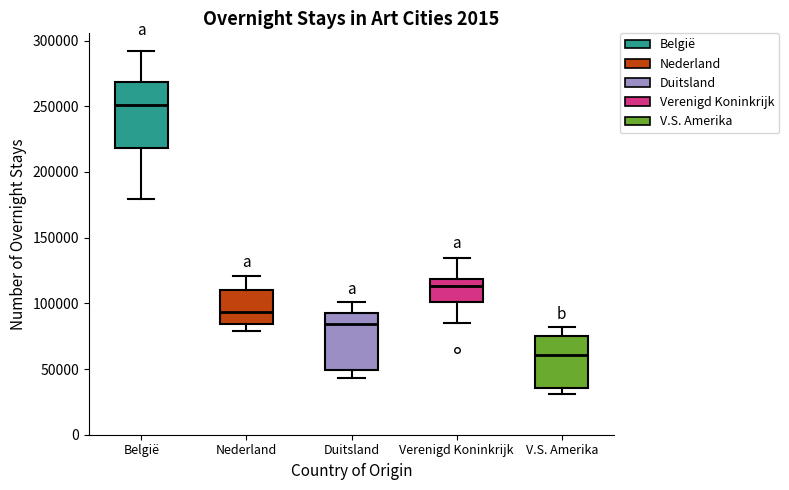

Reading left to right, read every box against the y-axis: the position of its median line, the range the box covers, and the ends of its whiskers. The values are not printed on the chart, so give them approximately, as read against the axis.

België: median 250000, box 220000 to 270000, whiskers 180000 to 290000
Nederland: median 95000, box 85000 to 110000, whiskers 80000 to 120000
Duitsland: median 85000, box 50000 to 95000, whiskers 45000 to 100000
Verenigd Koninkrijk: median 115000, box 100000 to 120000, whiskers 85000 to 135000
V.S. Amerika: median 60000, box 35000 to 75000, whiskers 30000 to 80000